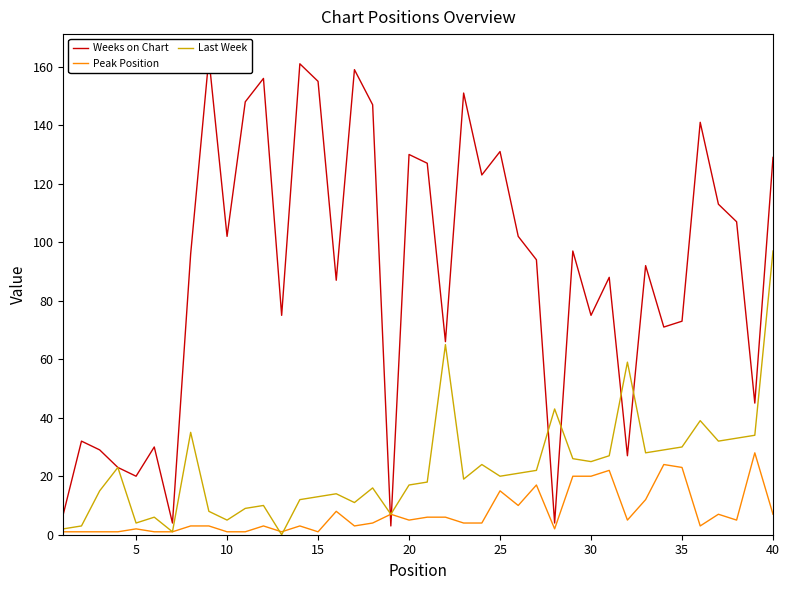

True or false: Weeks on Chart has more than 2 points higher than both neighbors.

True